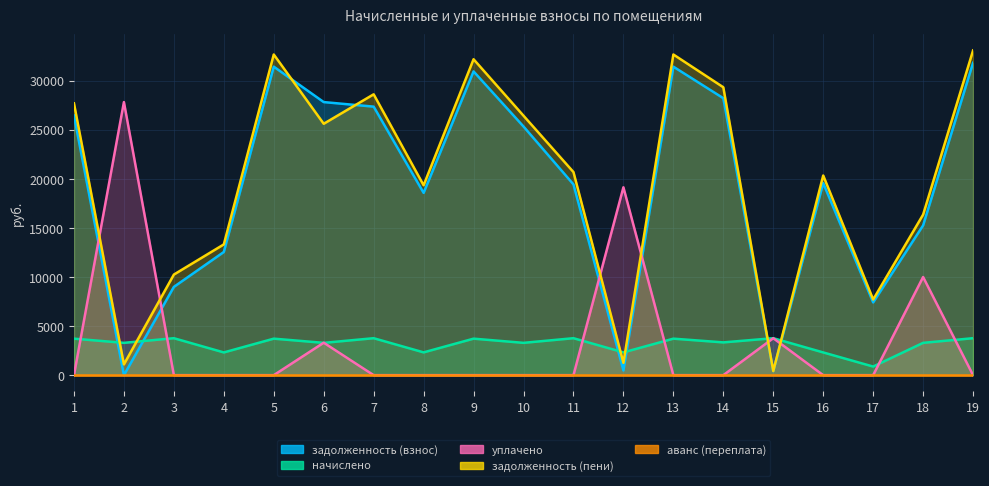

What is the difference between the maximum and second lowest values in the начислено series?

1450.8